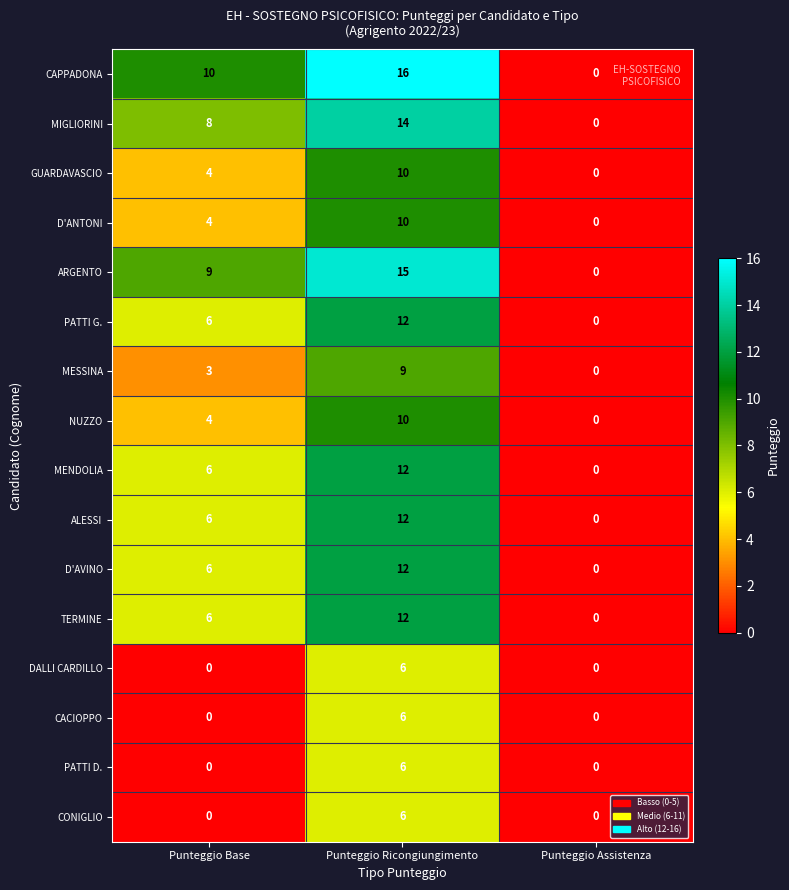

What is the difference between the NUZZO values at Punteggio Assistenza and Punteggio Base?

4